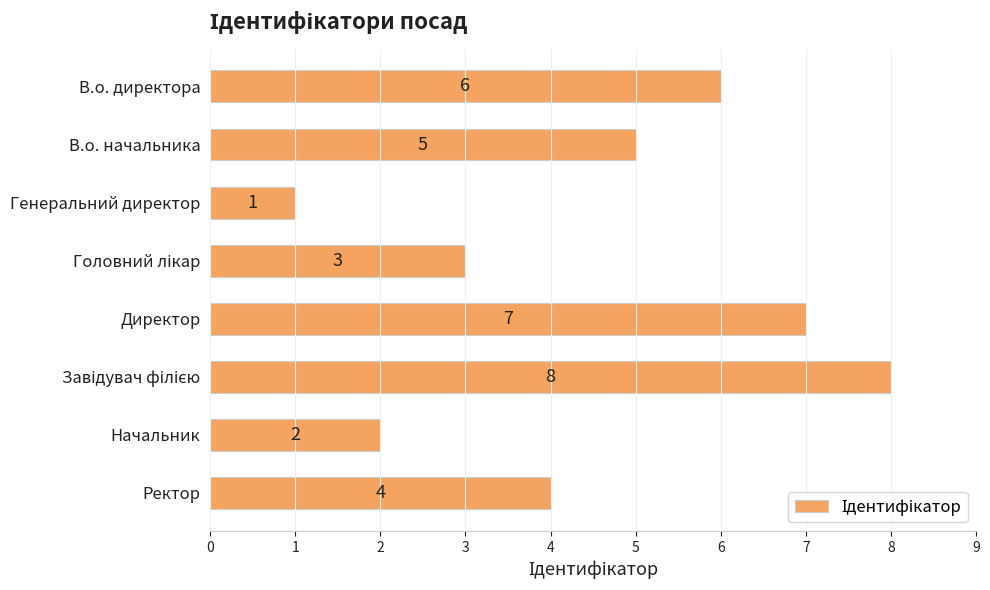

At which category does the chart reach its minimum across all series?

Генеральний директор